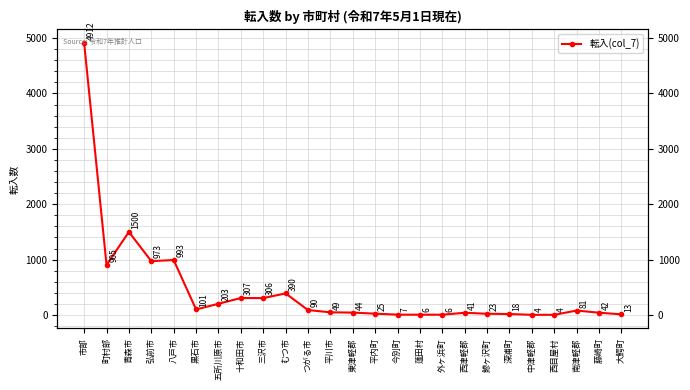

What is the difference between the second highest and second lowest values?

1496